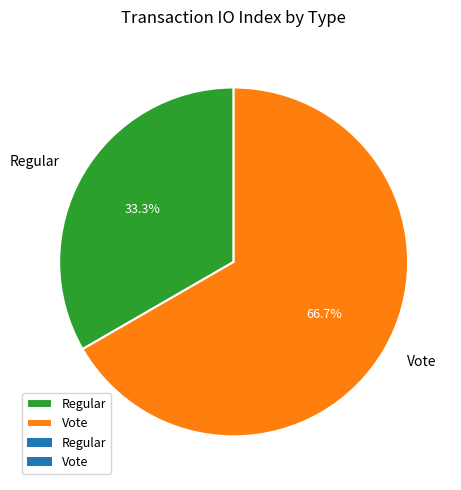

Is there any slice that represents more than half of the pie?

Yes